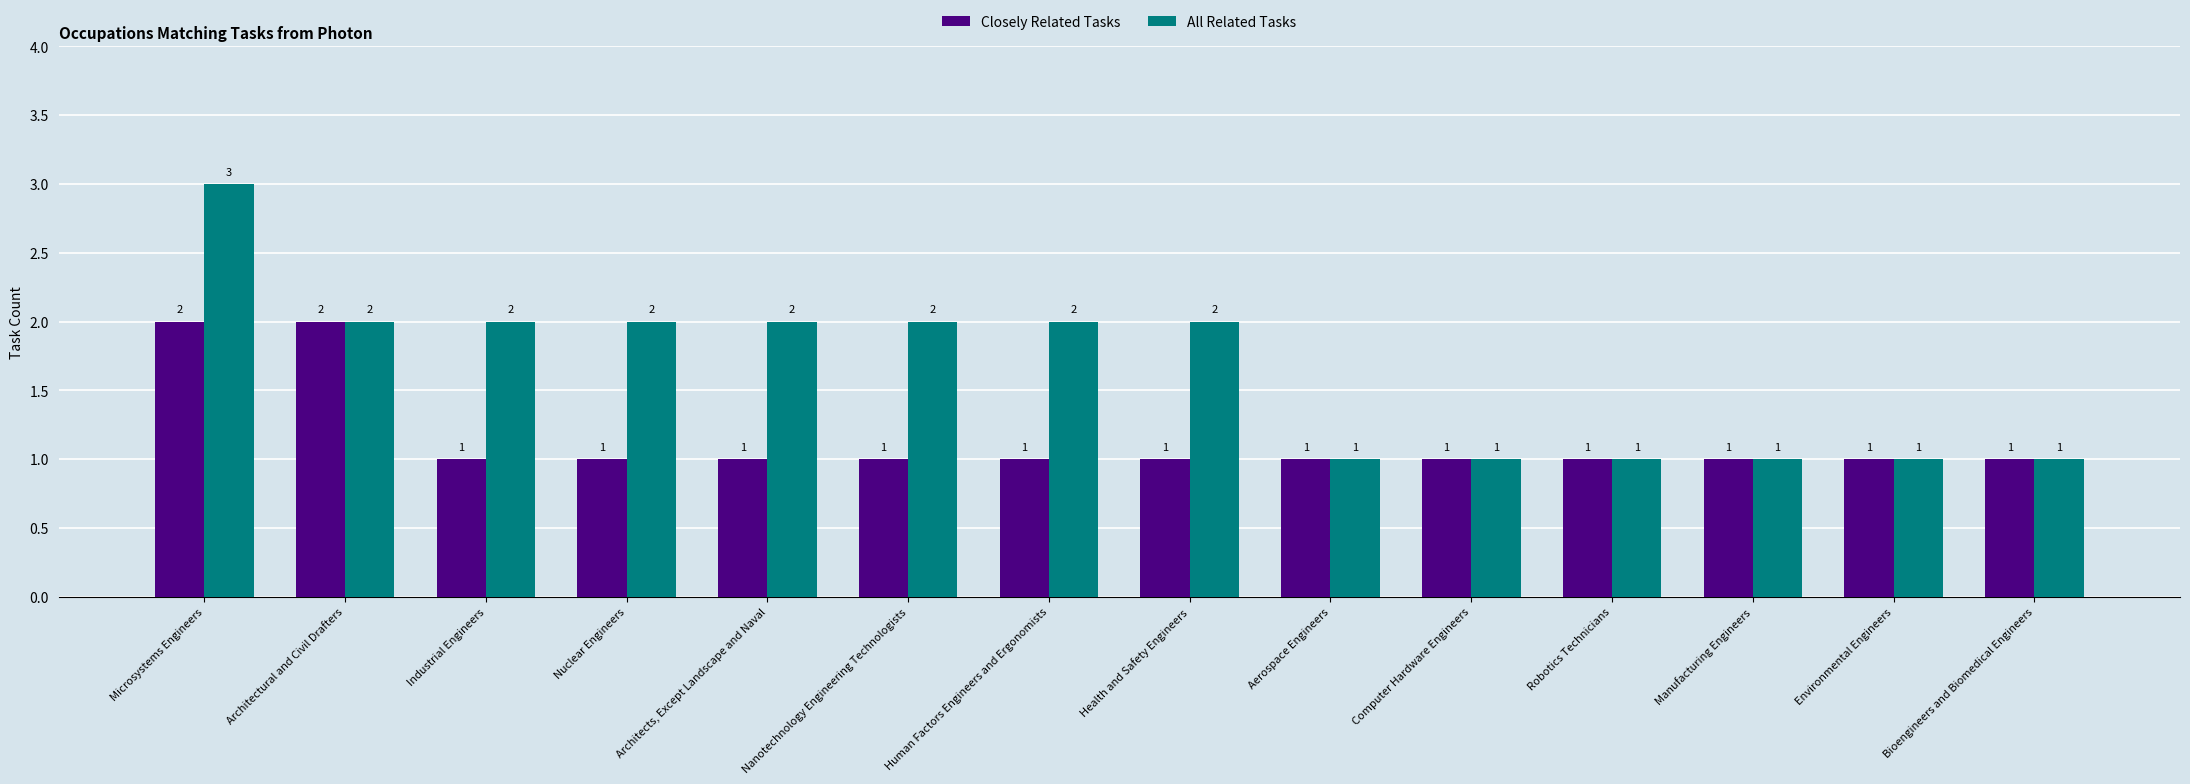

How many values in the All Related Tasks series are below 2?

6